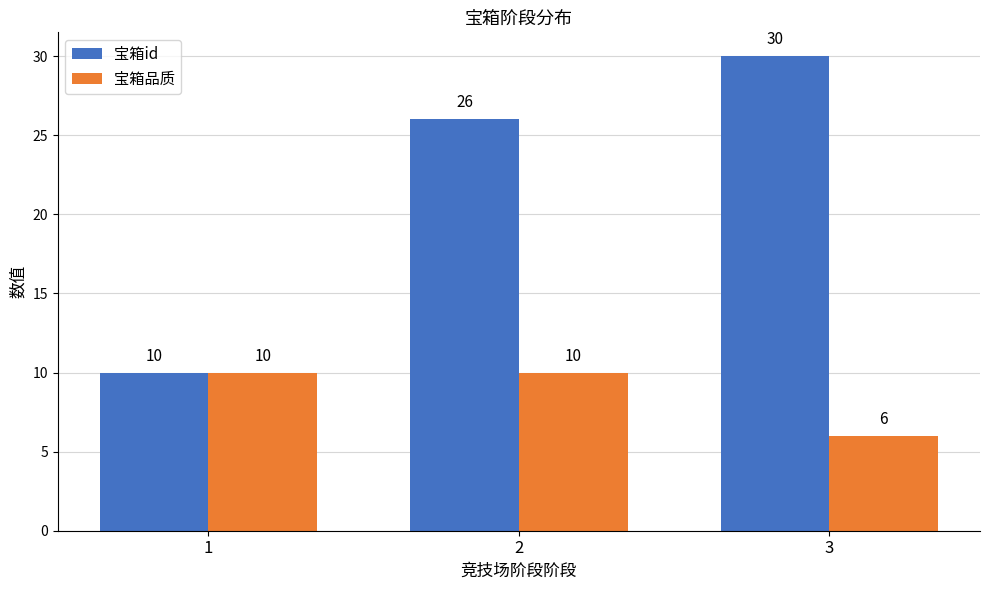

Rank the series at 3 from highest to lowest value.

宝箱id, 宝箱品质